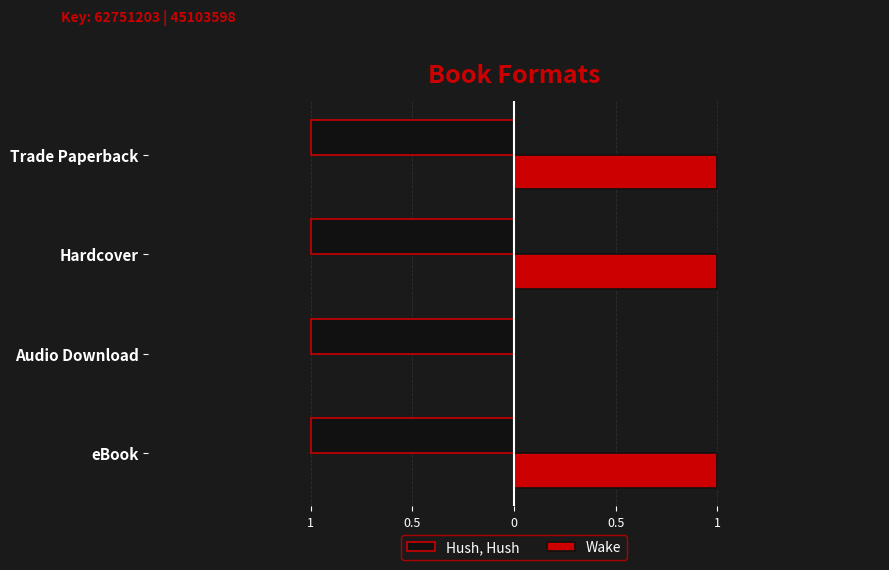

What are all the series names shown in the legend?

Hush, Hush, Wake